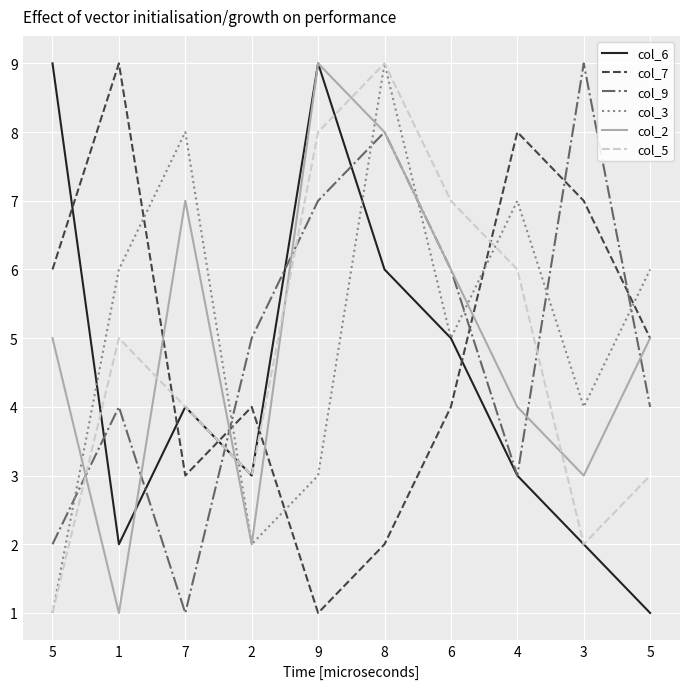

At which label does col_7 reach its peak?

1